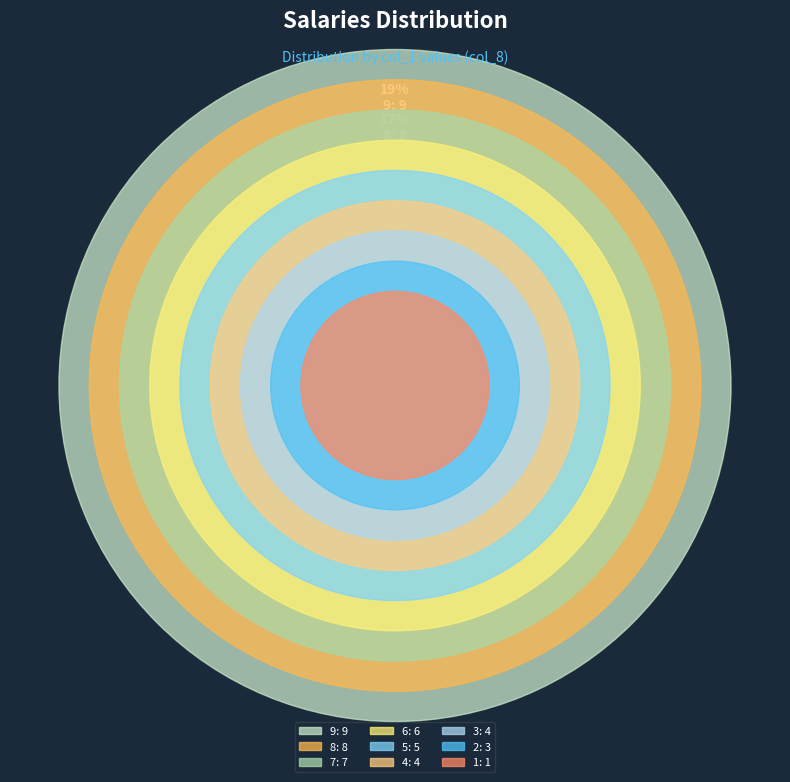

To the nearest percent, what is the difference between the 7 and 2 slice percentages?

9%